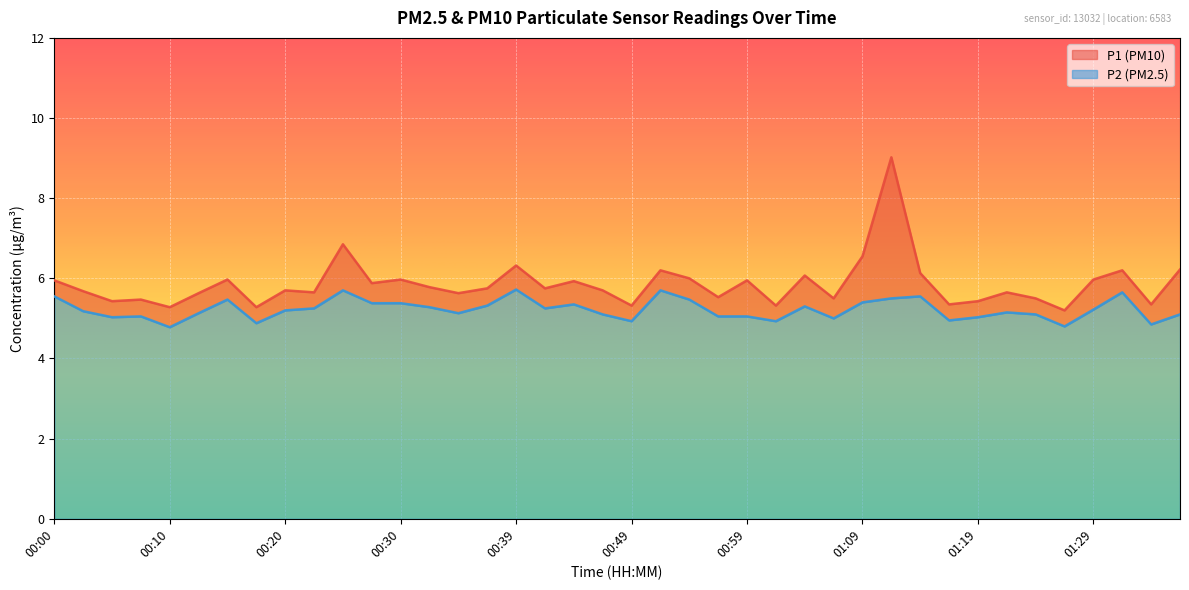

True or false: P2 and P1 cross at least once.

False